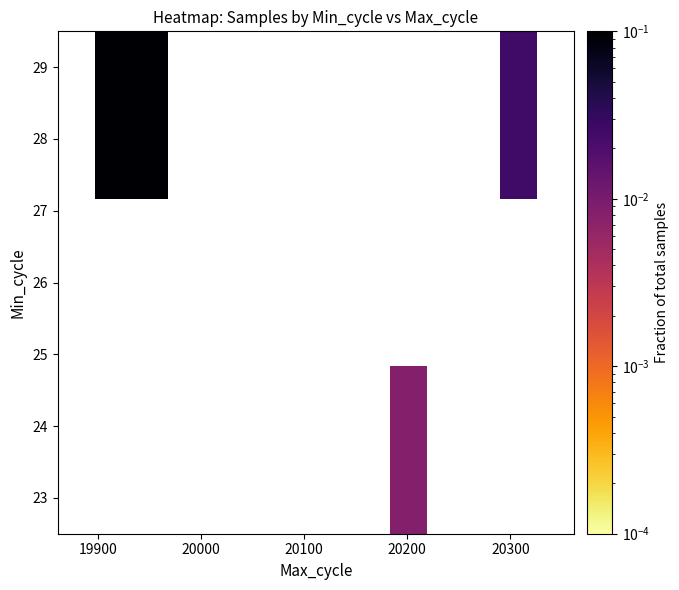

At how many categories does at least one series exceed 0?

4